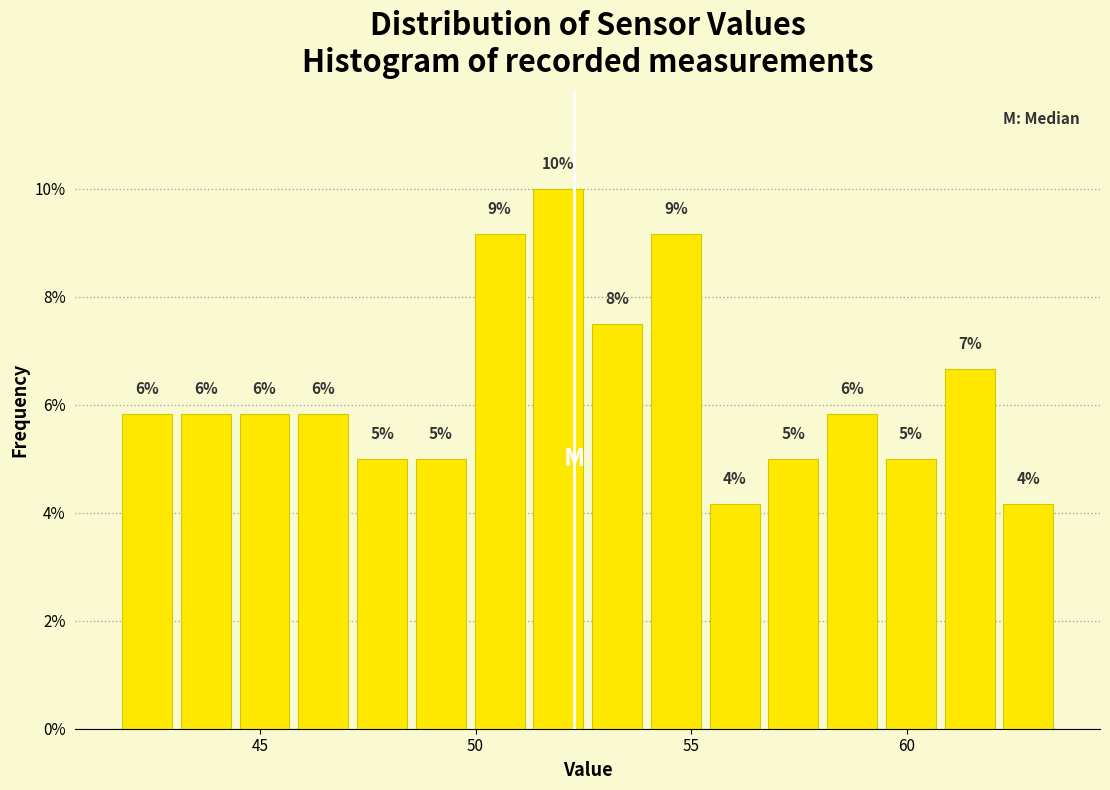

Read against the x-axis, roughly where is the centre of the tallest bar?

52.0